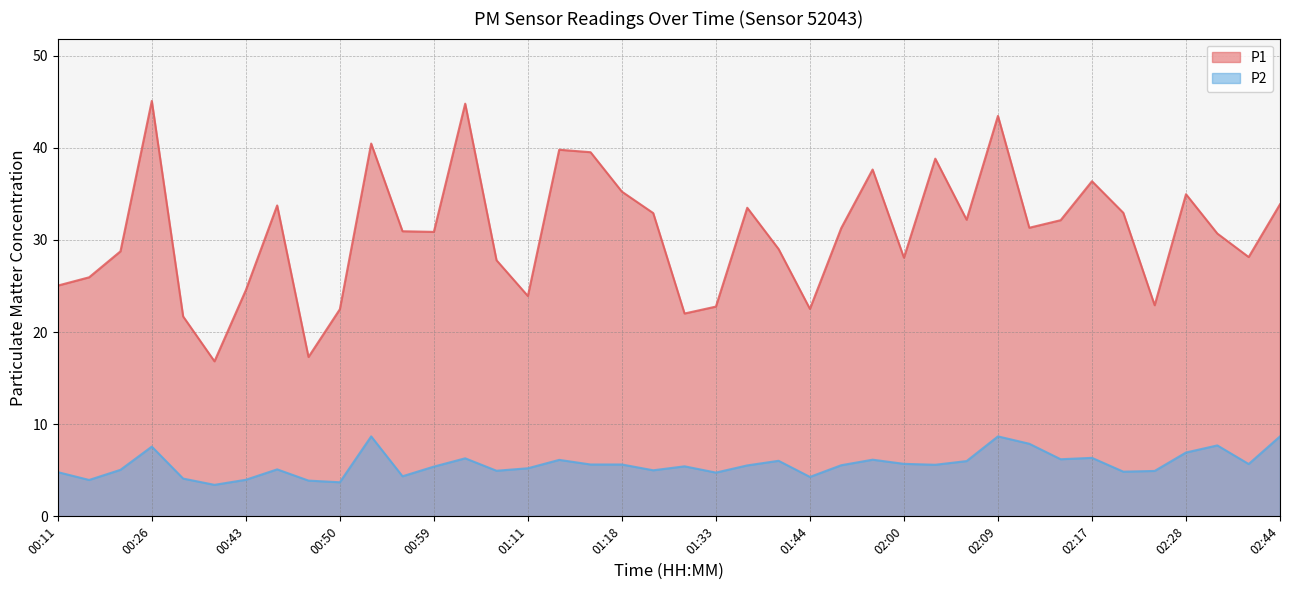

What is the difference between the P1 values at 00:11 and 01:13?

14.7